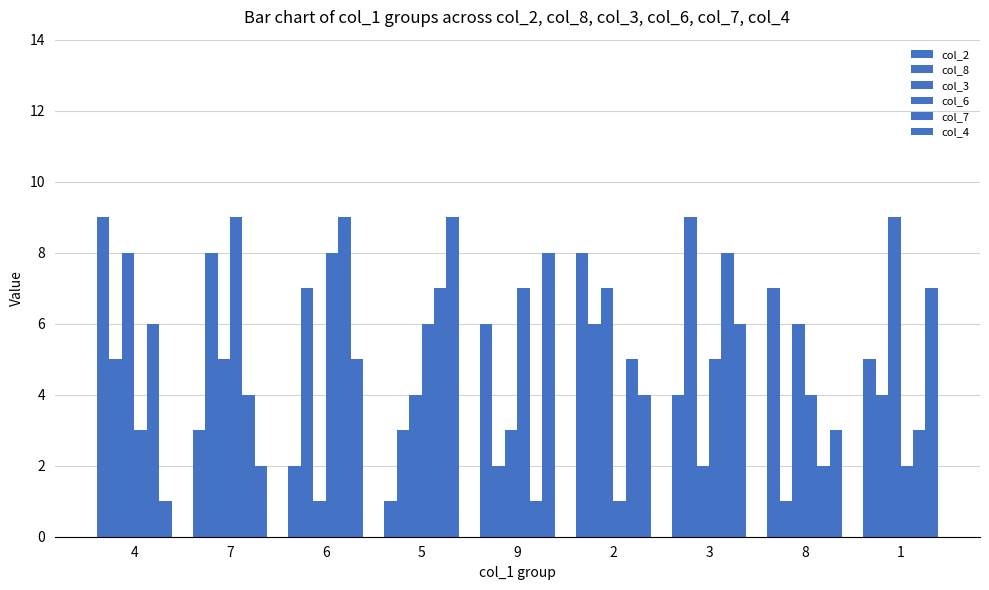

How many series are shown in this chart?

6